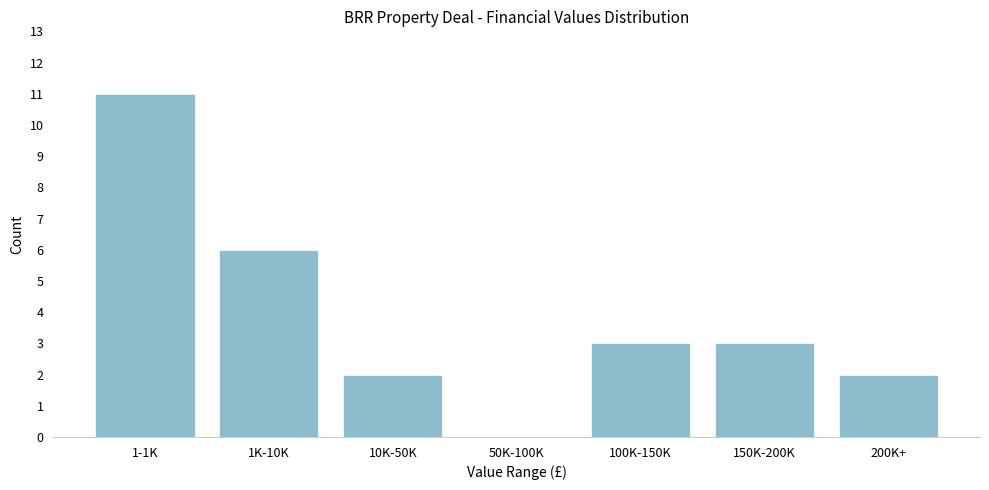

Reading left to right, transcribe all the data shown in this chart.

1-1K=11	1K-10K=6	10K-50K=2	50K-100K=0	100K-150K=3	150K-200K=3	200K+=2